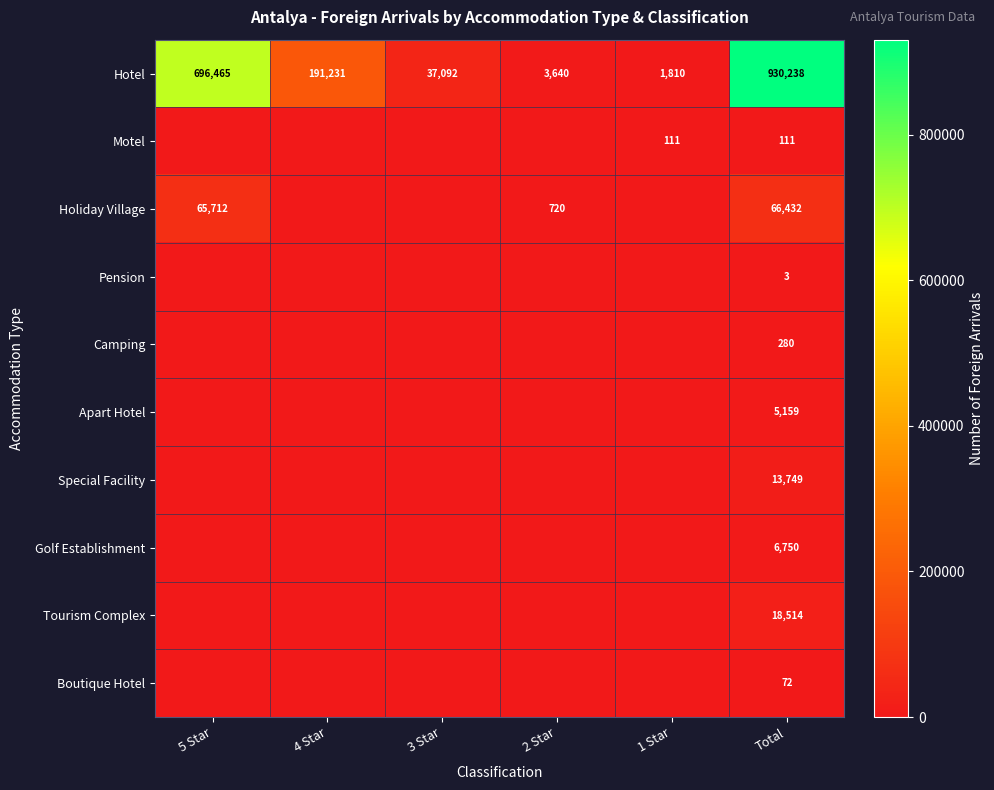

The value of Apart Hotel at Total is 2548. True or false?

False